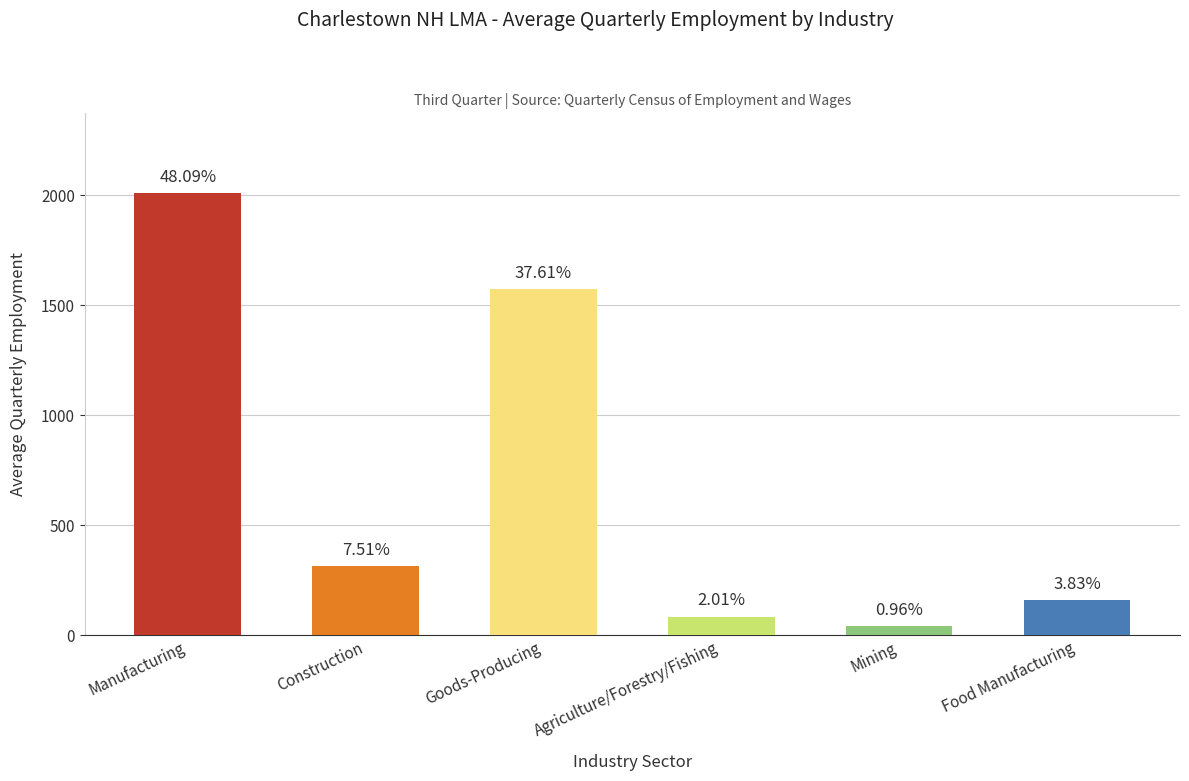

Are the bars grouped side by side (vs. stacked)?

No